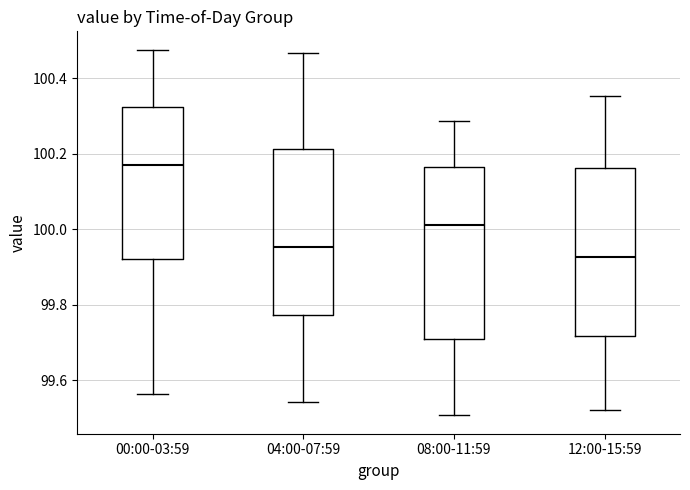

Which box has the highest median line?

00:00-03:59